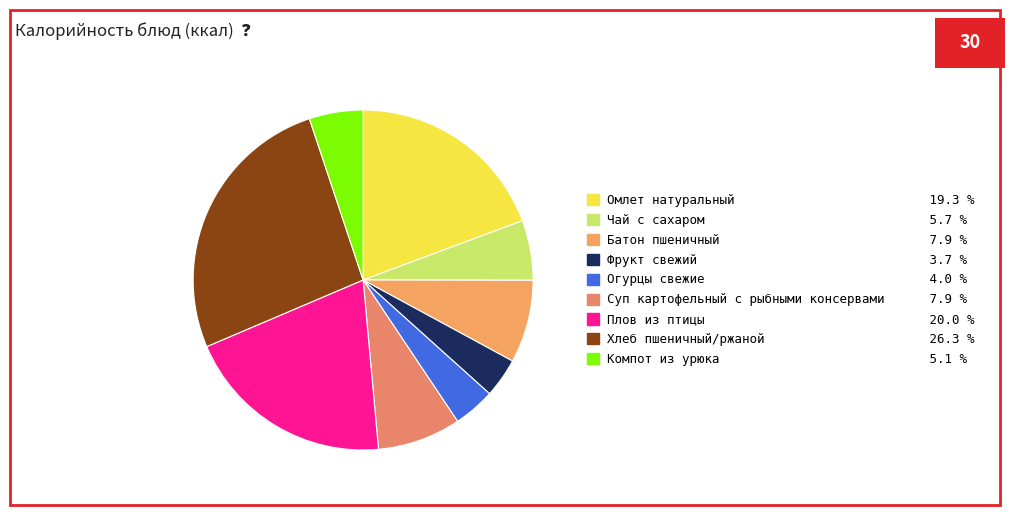

Approximately how many times larger is the value at Компот из урюка compared to Суп картофельный с рыбными консервами?

0.6